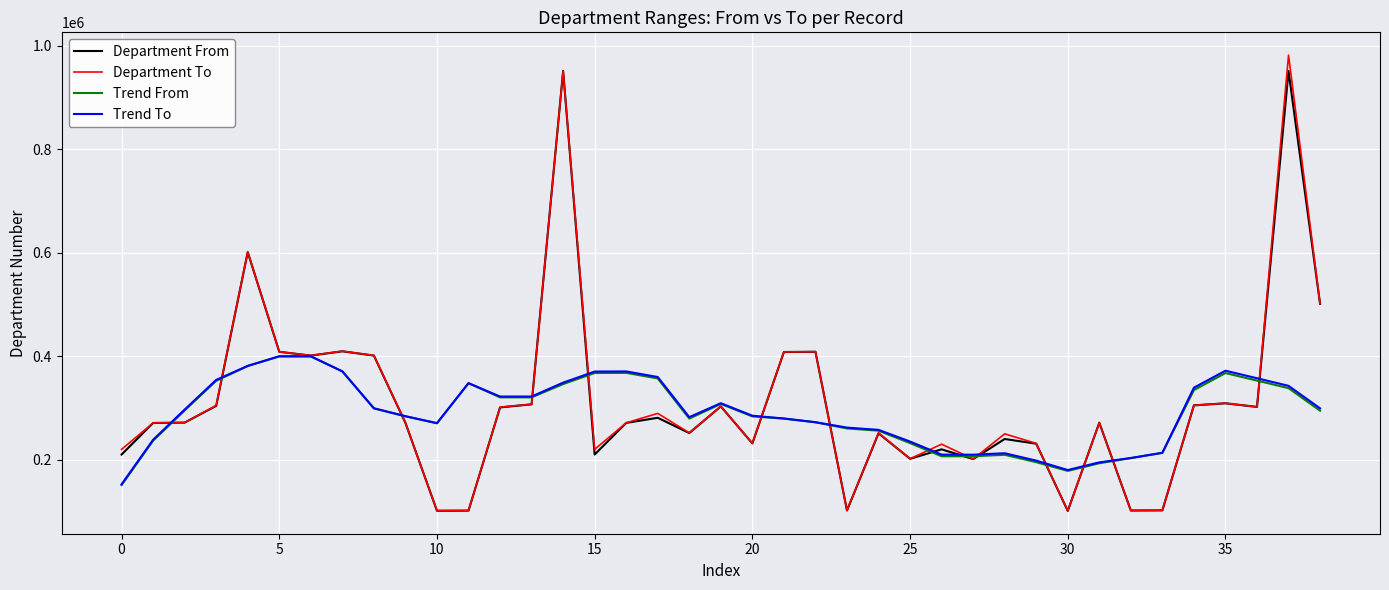

What is the highest value of the Trend From series?

399585.7